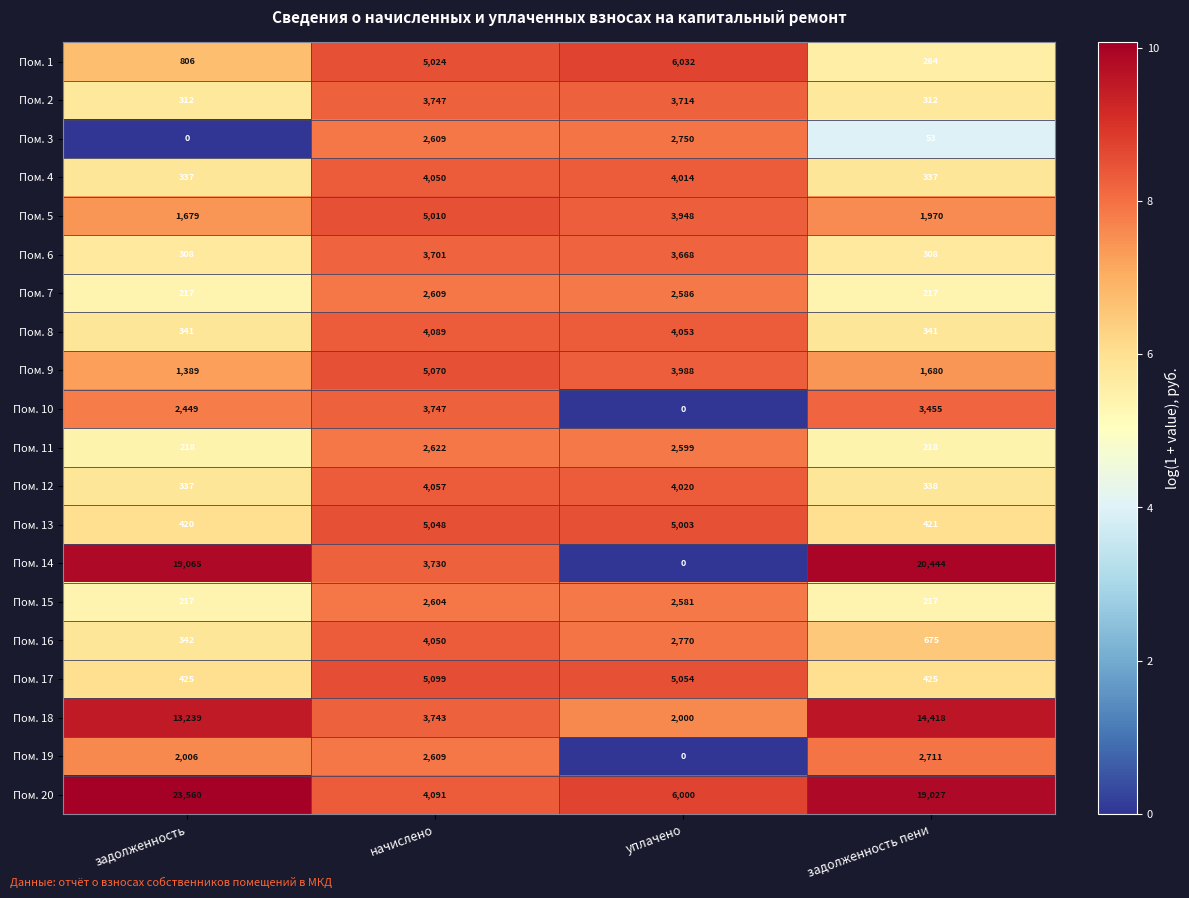

What is the difference between the Пом. 6 values at начислено and задолженность?

3393